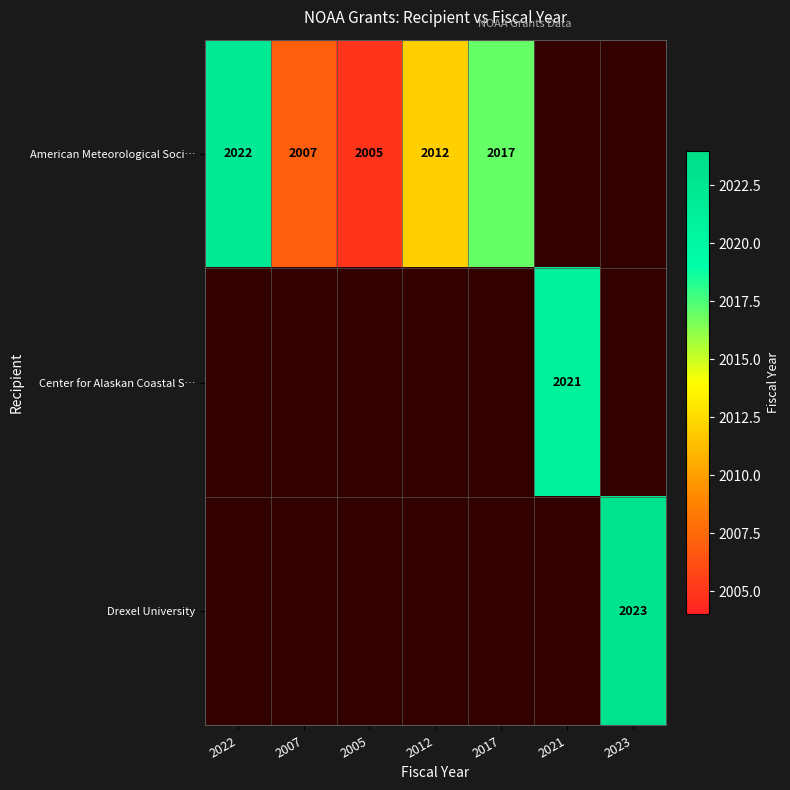

Is it true that American Meteorological Soci… equals 2007 at 2007?

True